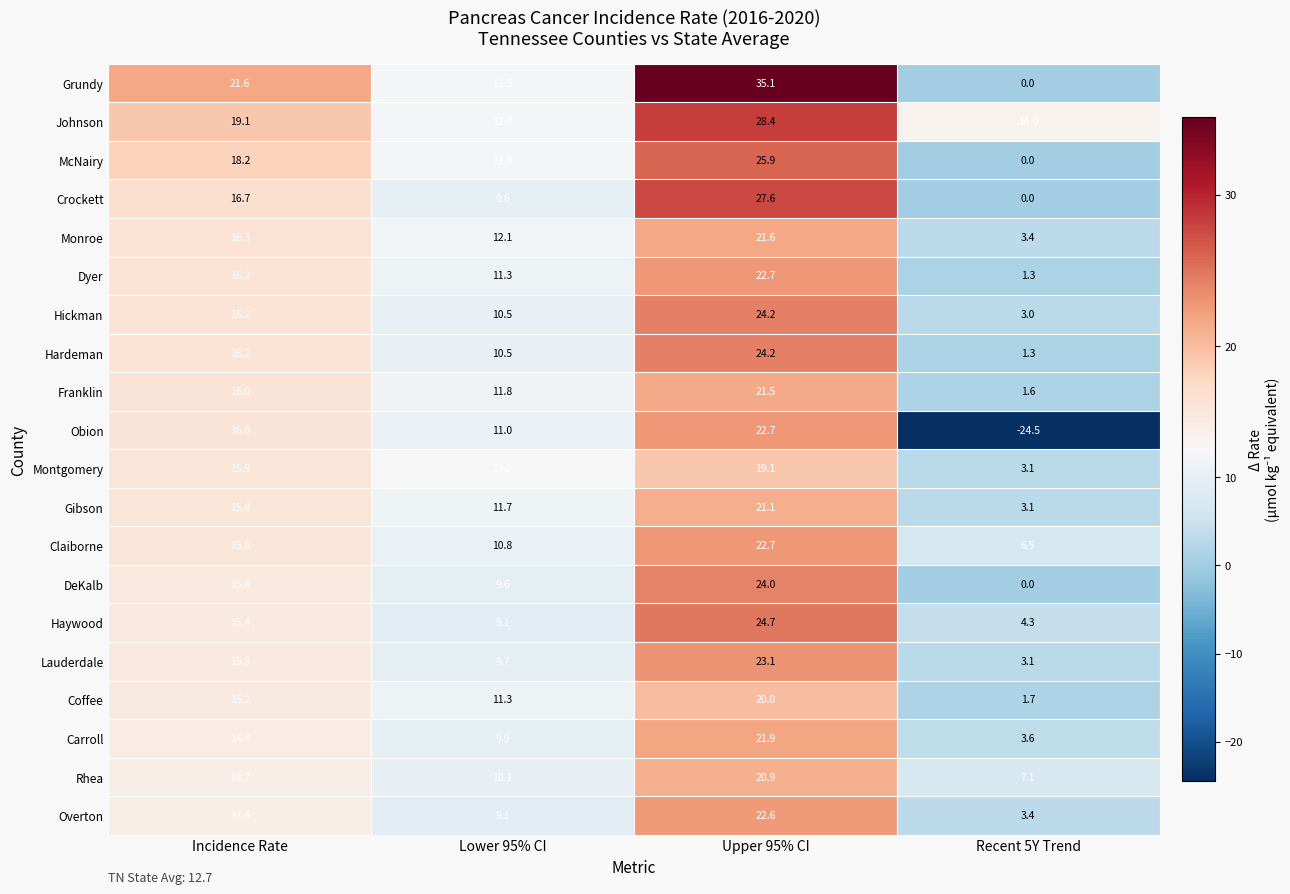

Which series has the largest range (max minus min)?

Obion